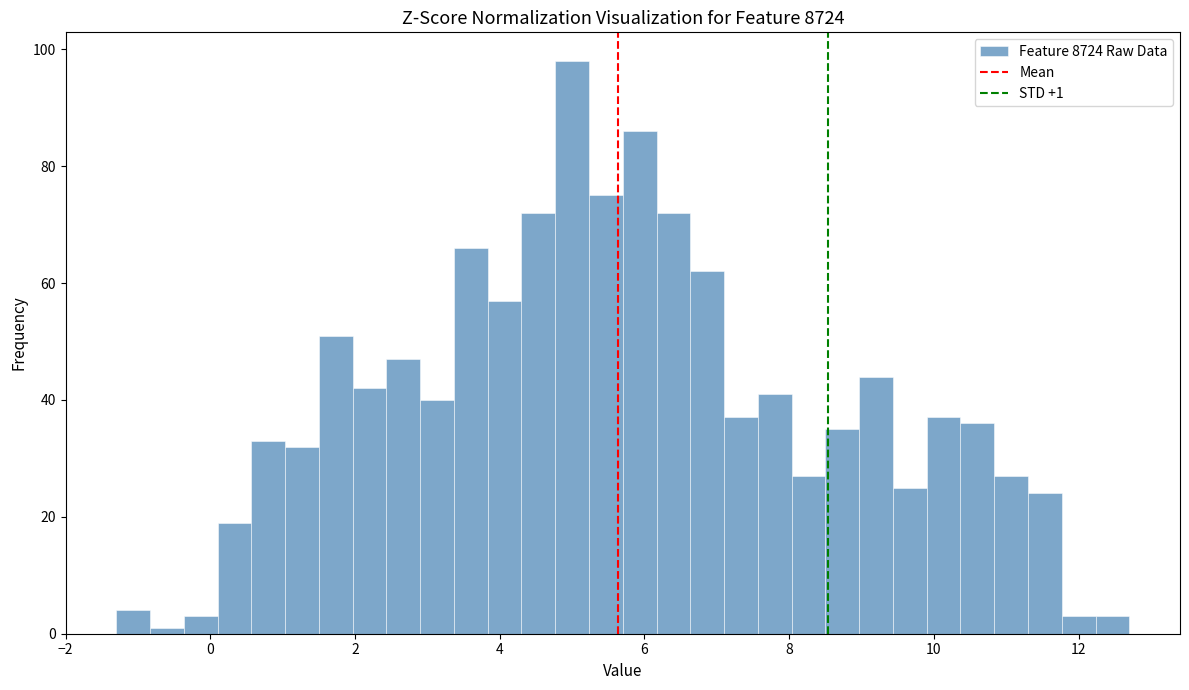

Read against the x-axis, roughly where is the centre of the tallest bar?

5.0